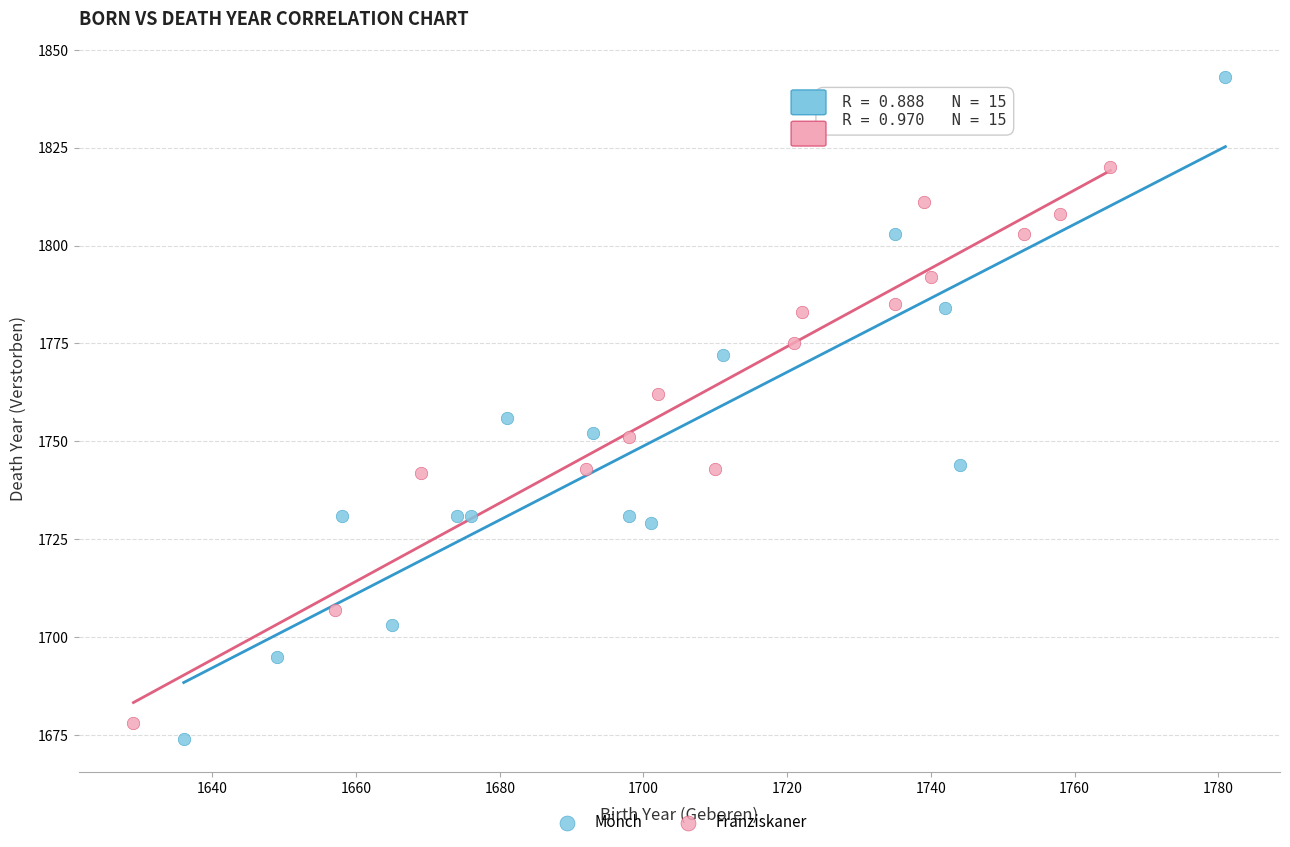

Which series has the largest Y range (max minus min)?

Mönch